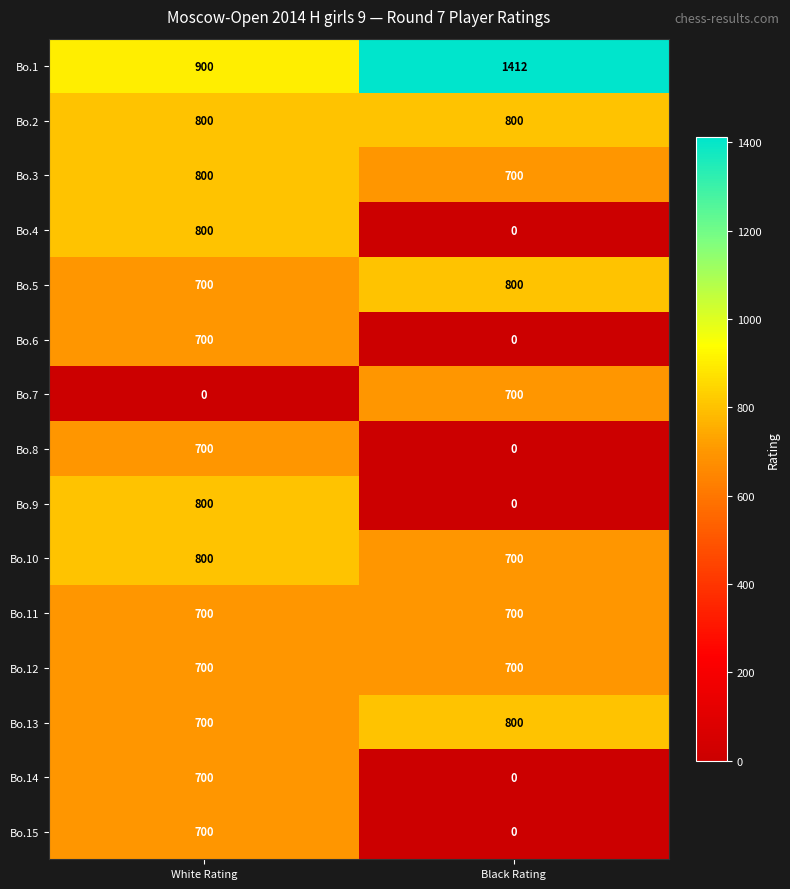

Is it true that Bo.8 equals 700 at White Rating?

True